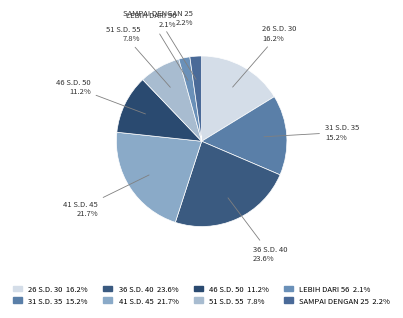

Which has a higher value, 41 S.D. 45 or LEBIH DARI 56?

41 S.D. 45